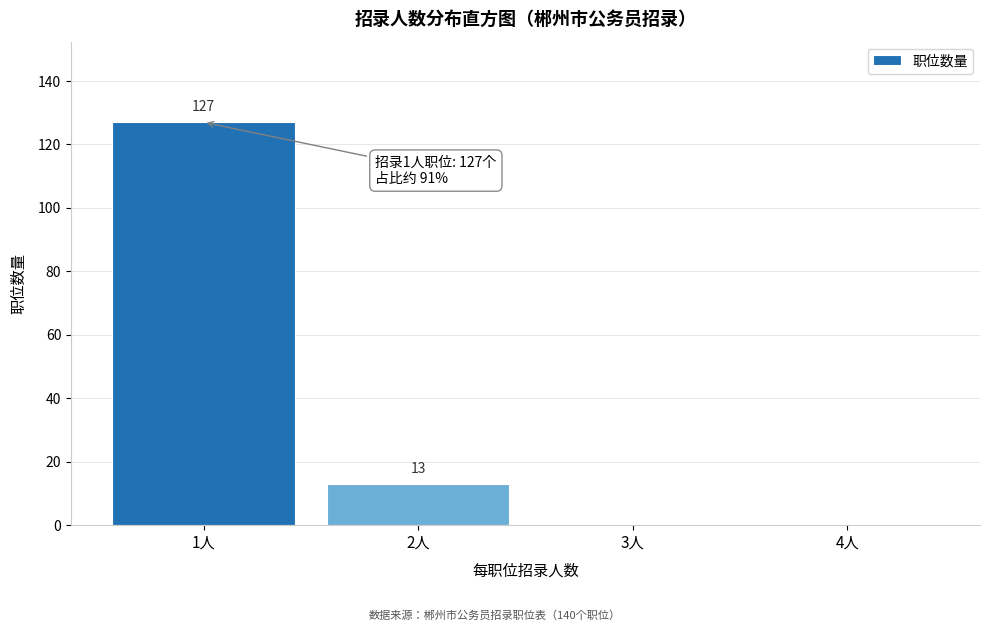

Reading left to right, extract all data points from this chart.

1人=127	2人=13	3人=0	4人=0